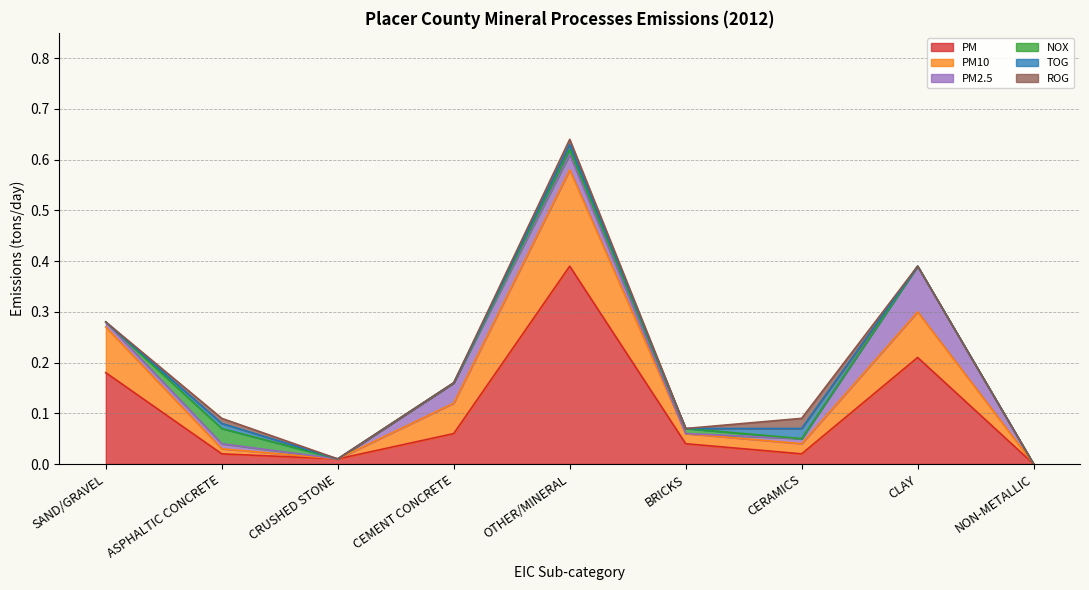

What is the label of the 7th point from the left?

CERAMICS